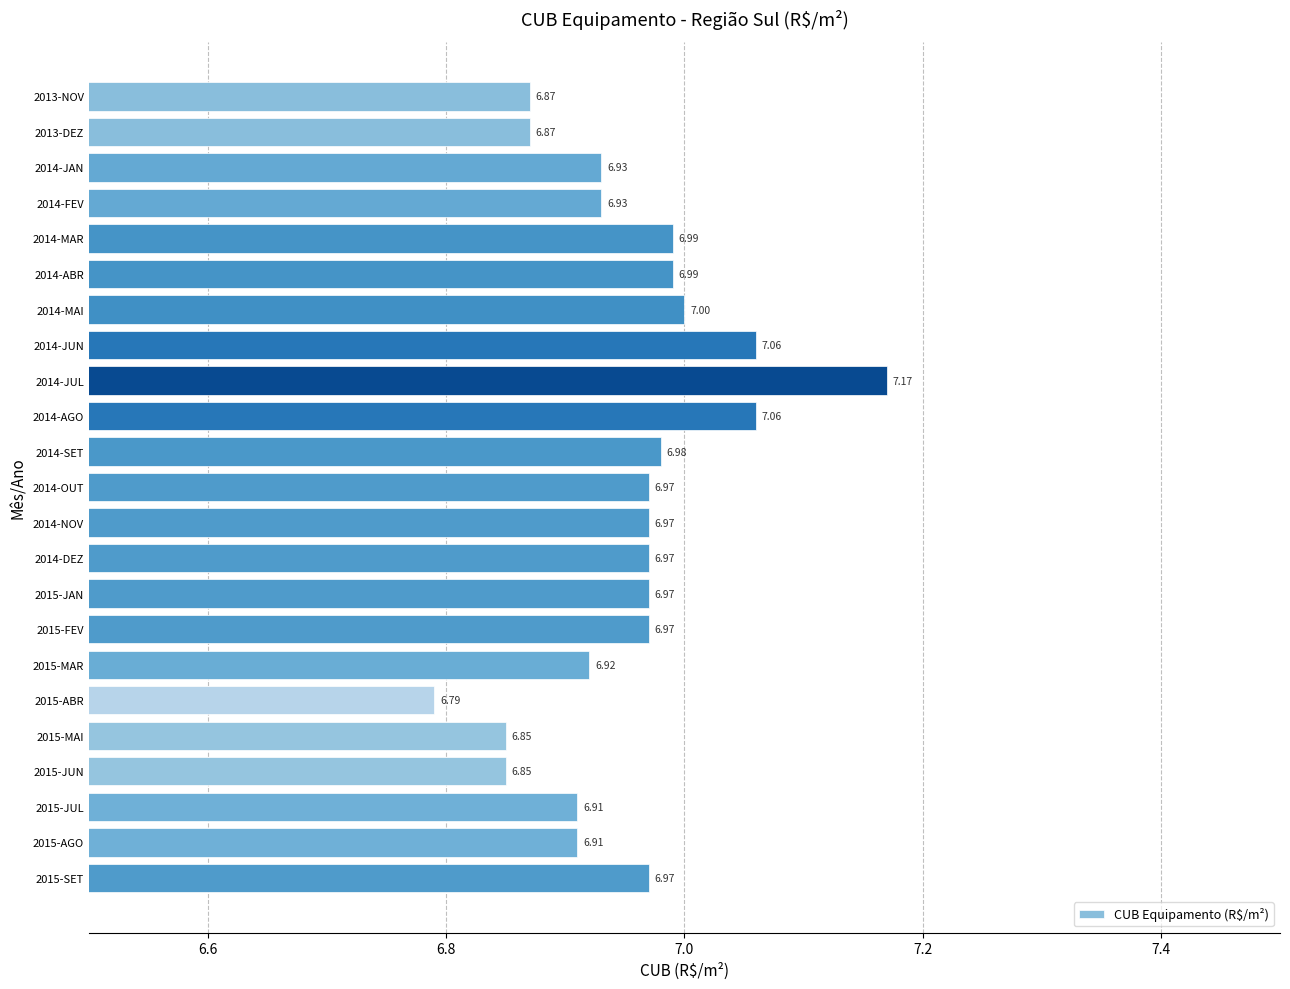

What is the change in value from 2014-JAN to 2014-MAI?

+0.1